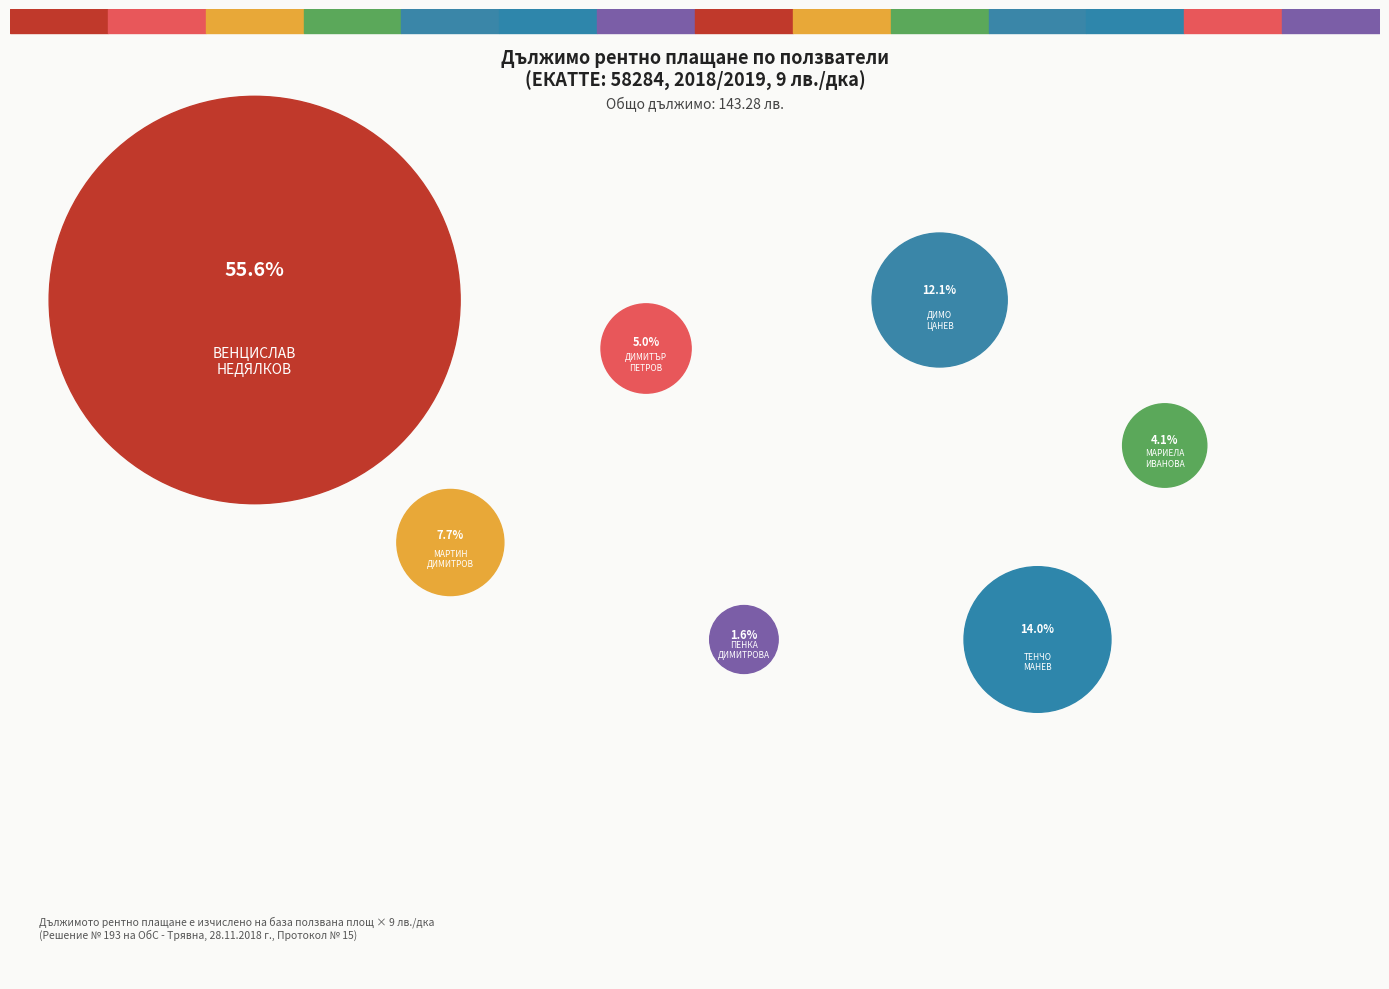

Count the number of slices in the pie.

7